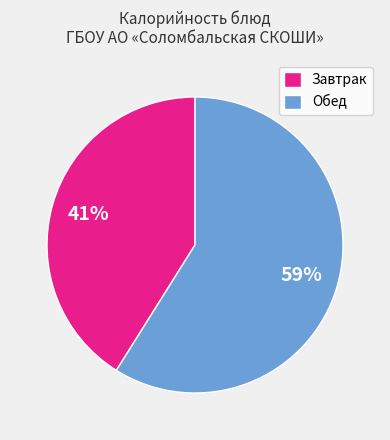

What is the largest slice in the pie chart?

Обед